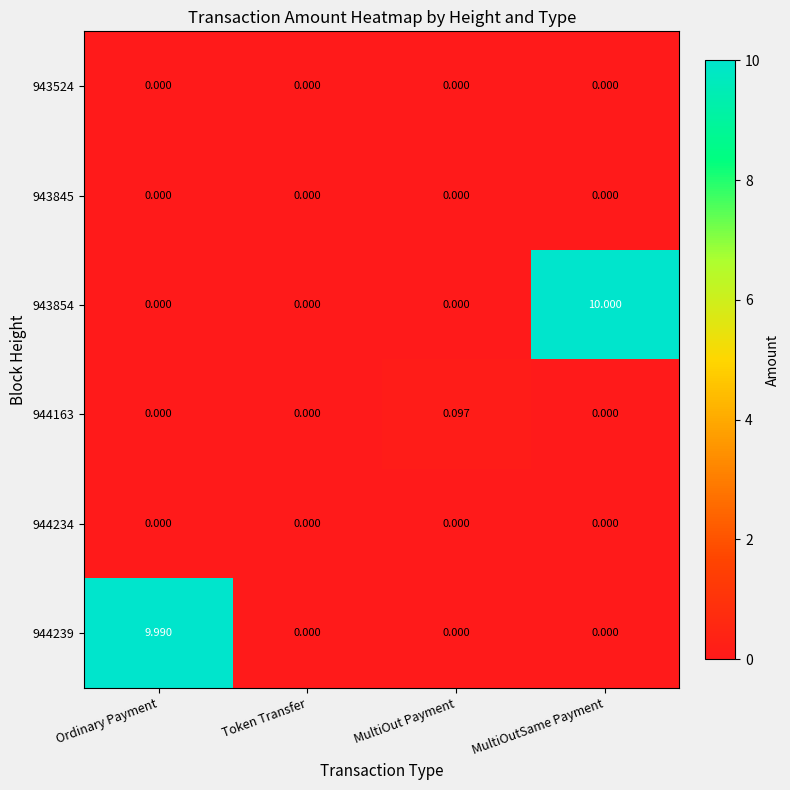

What is the spread (max minus min) of values at Ordinary Payment?

10.0